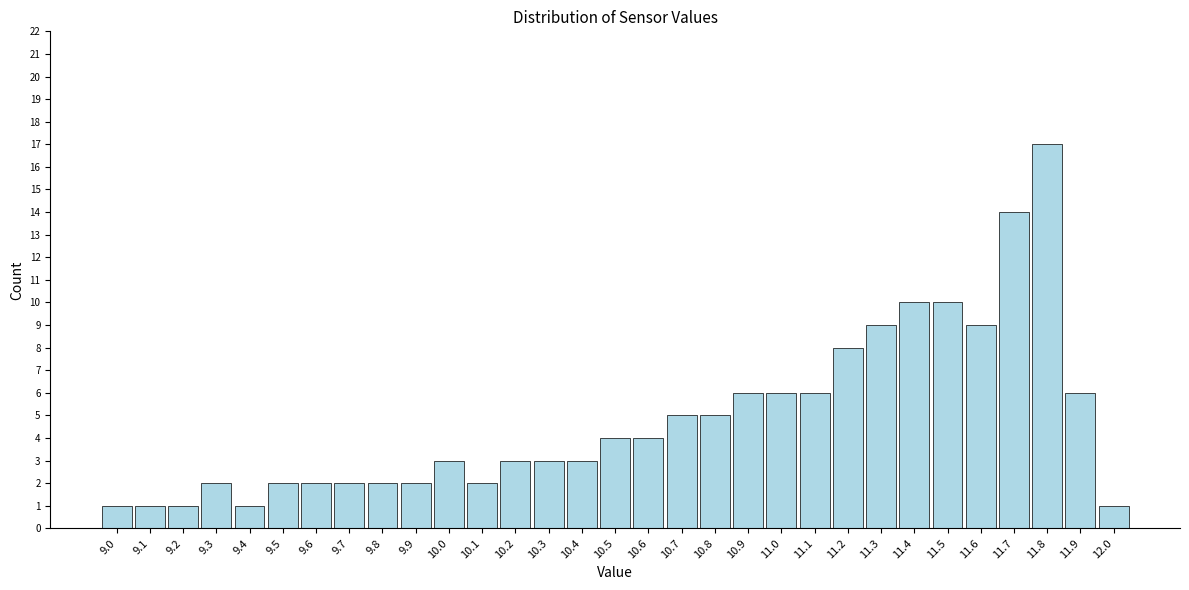

Is it true that the value at 9.1 is 2?

False